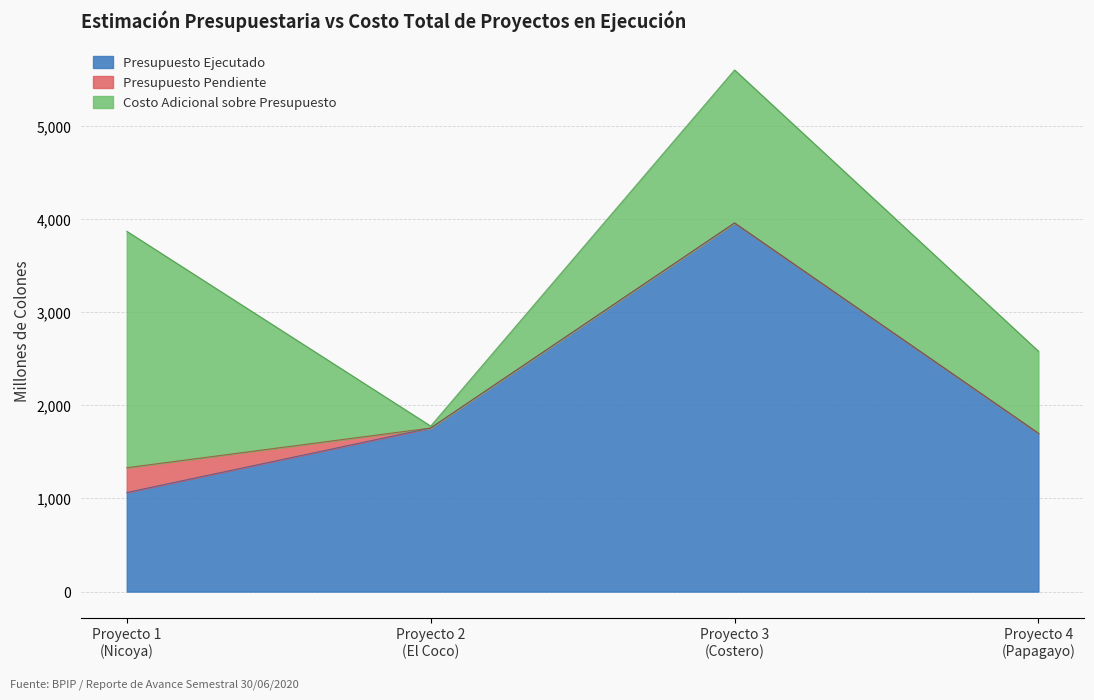

Between Proyecto 2
(El Coco) and Proyecto 1
(Nicoya), which is larger?

Proyecto 2
(El Coco)